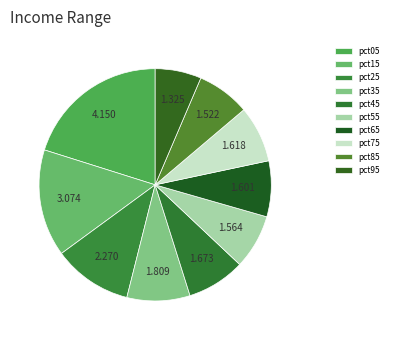

Rank the categories by value from lowest to highest.

pct95, pct85, pct55, pct65, pct75, pct45, pct35, pct25, pct15, pct05